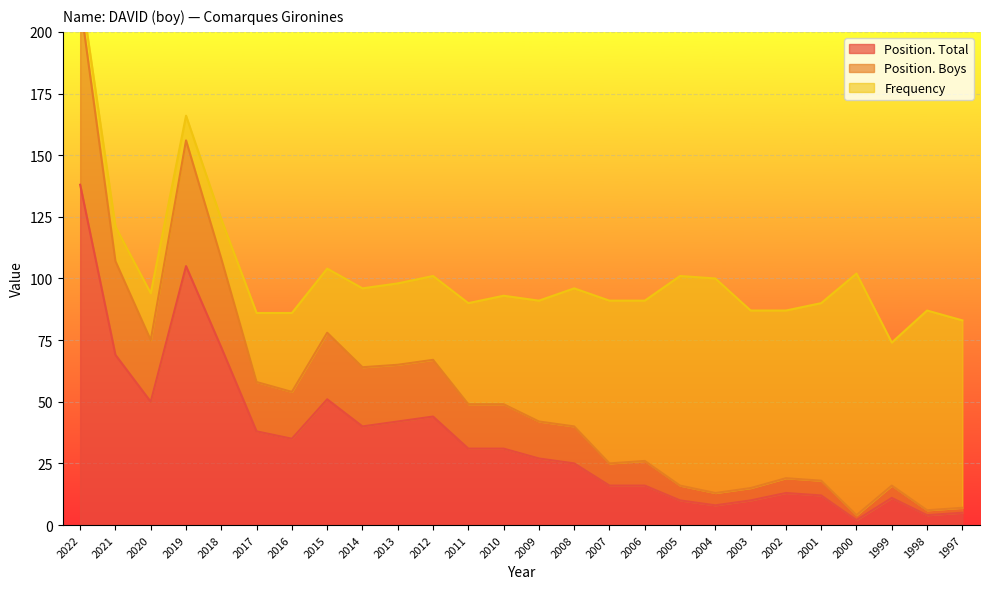

Where is the first local maximum for Position. Boys?

2019